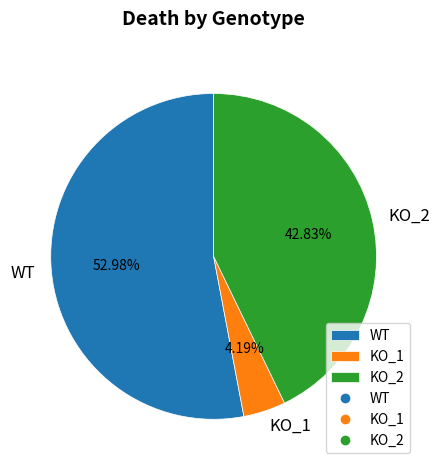

Does any single category account for the majority?

Yes